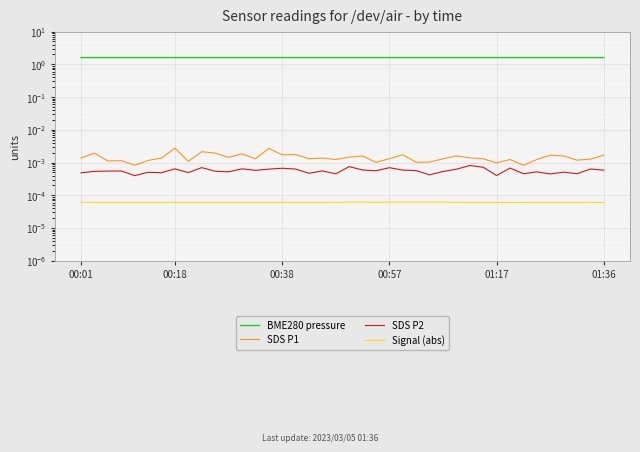

Between 21 and 30, which series saw the biggest shift?

SDS P1